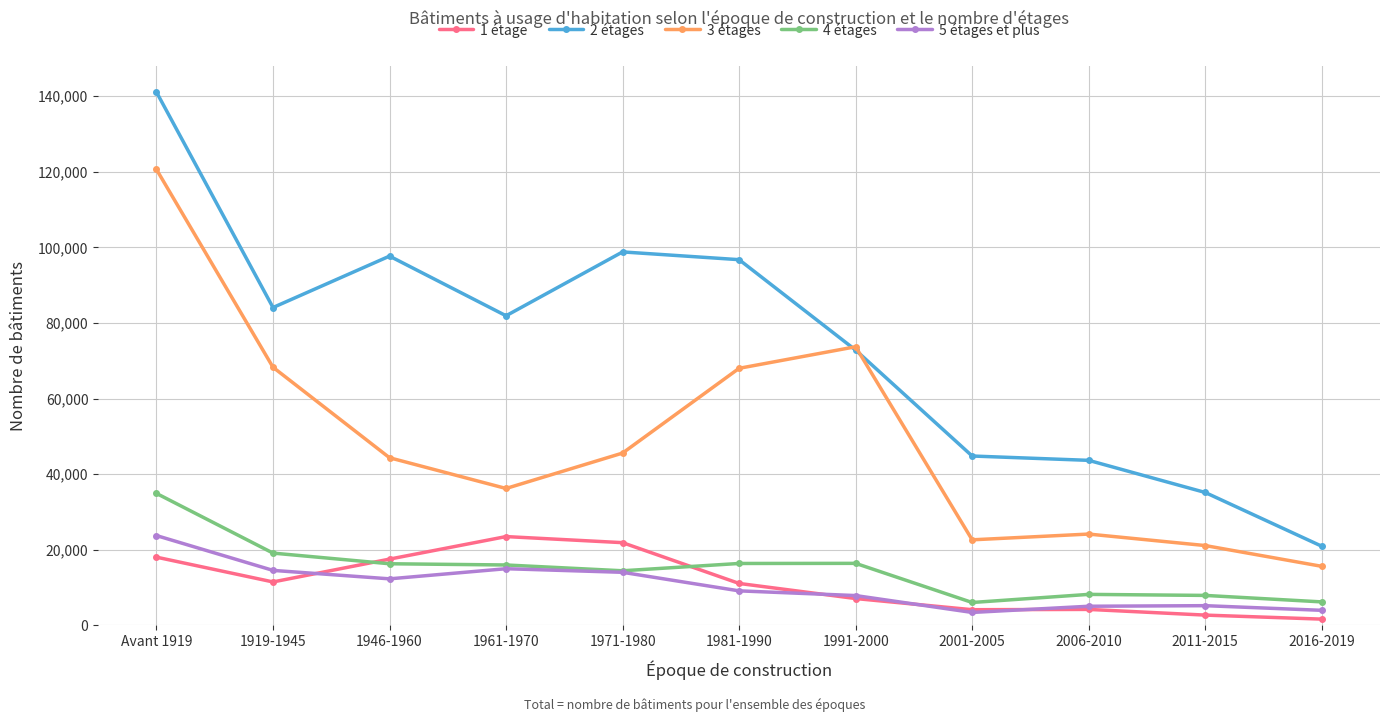

True or false: 5 étages et plus and 3 étages intersect in this chart.

False